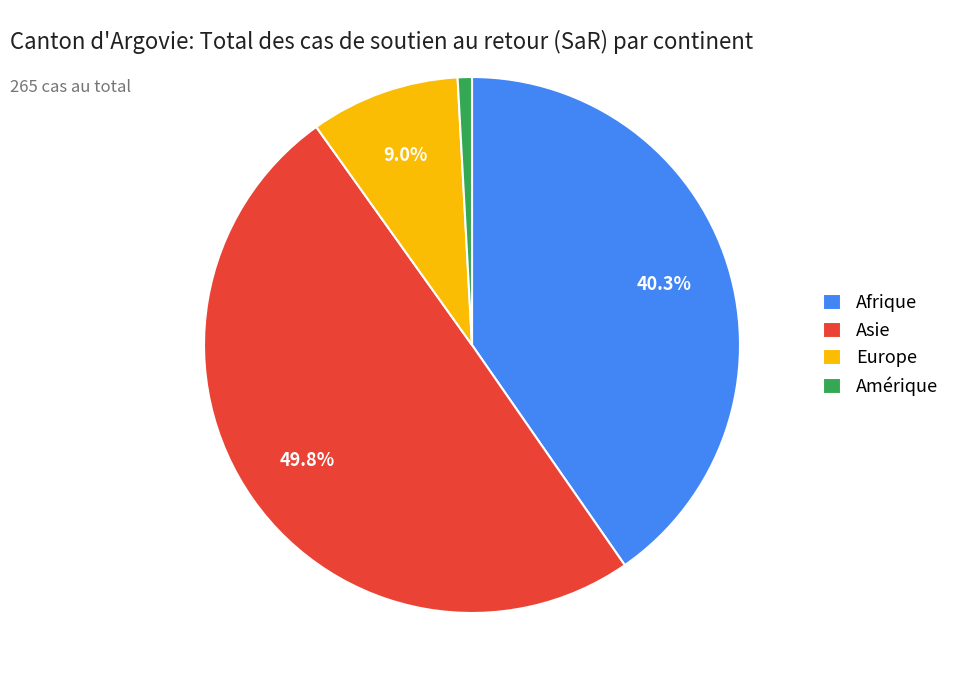

Count the number of slices in the pie.

4